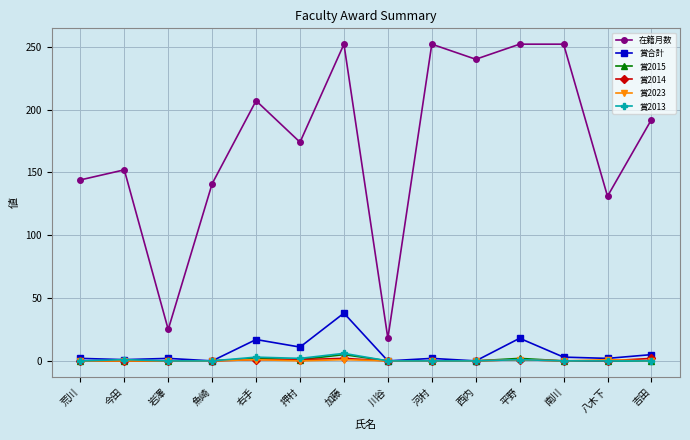

What position from the left is 今田?

2